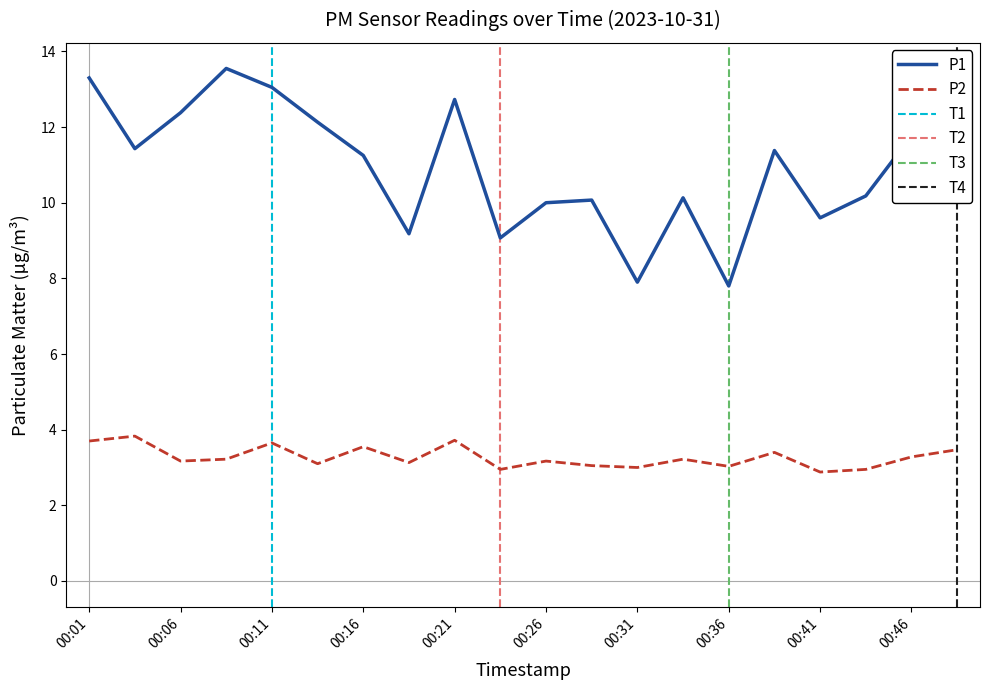

The P1 series shows 15.6 at 00:34. True or false?

False